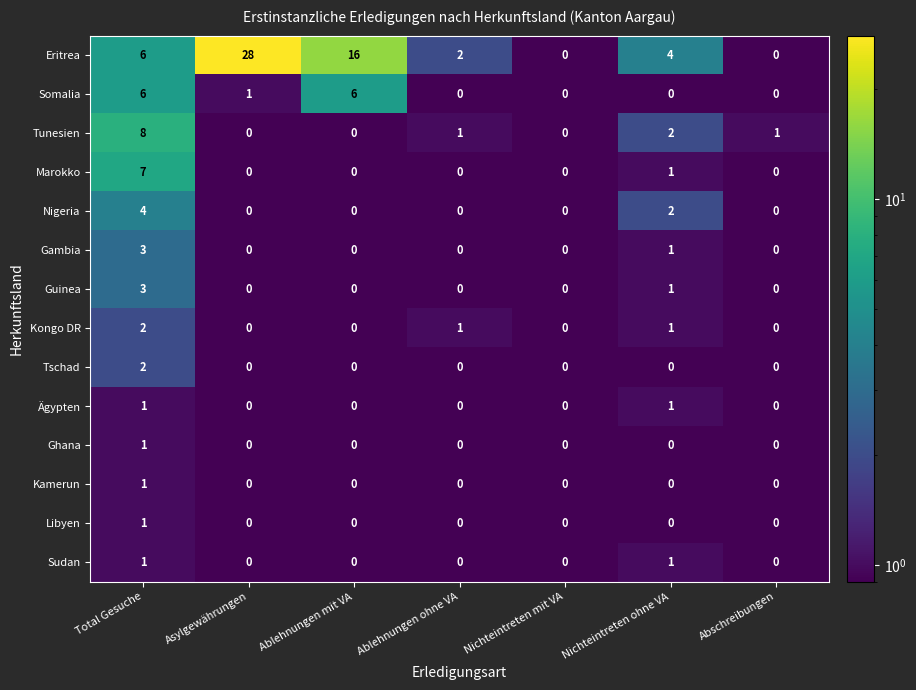

Which series has the largest total across all categories?

Eritrea